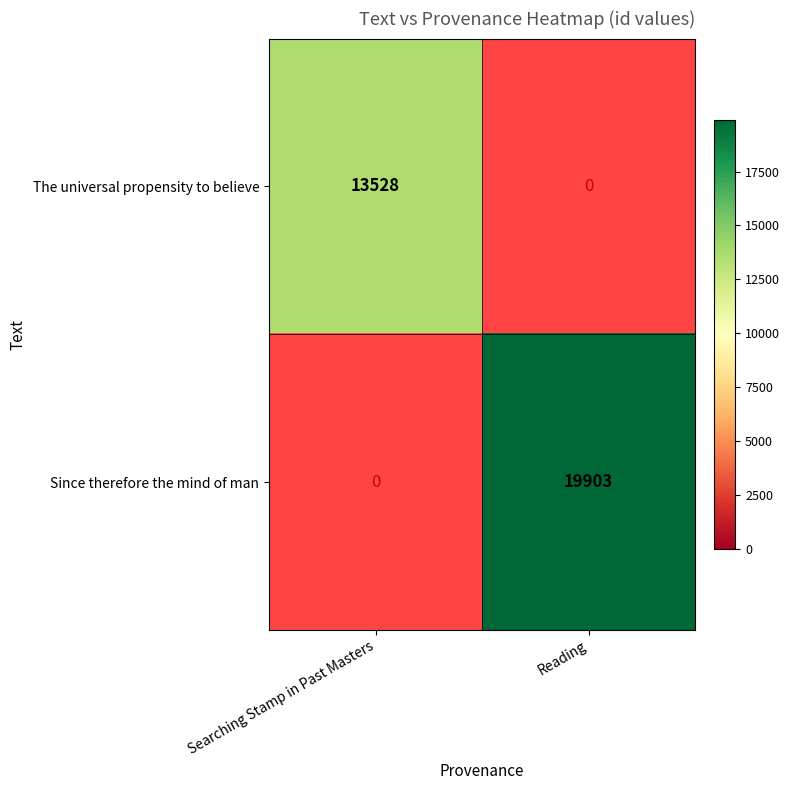

Which category has the highest value in the The universal propensity to believe series?

Searching Stamp in Past Masters